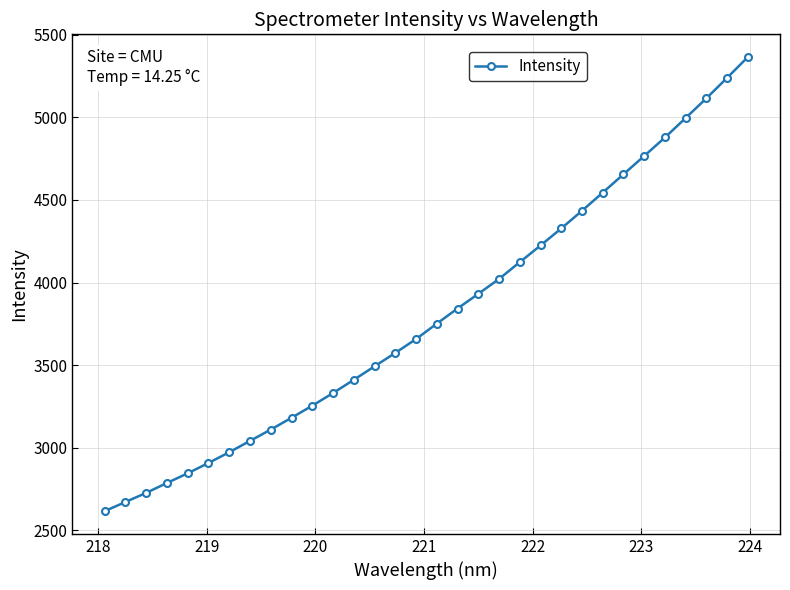

What is the average value?

3806.2